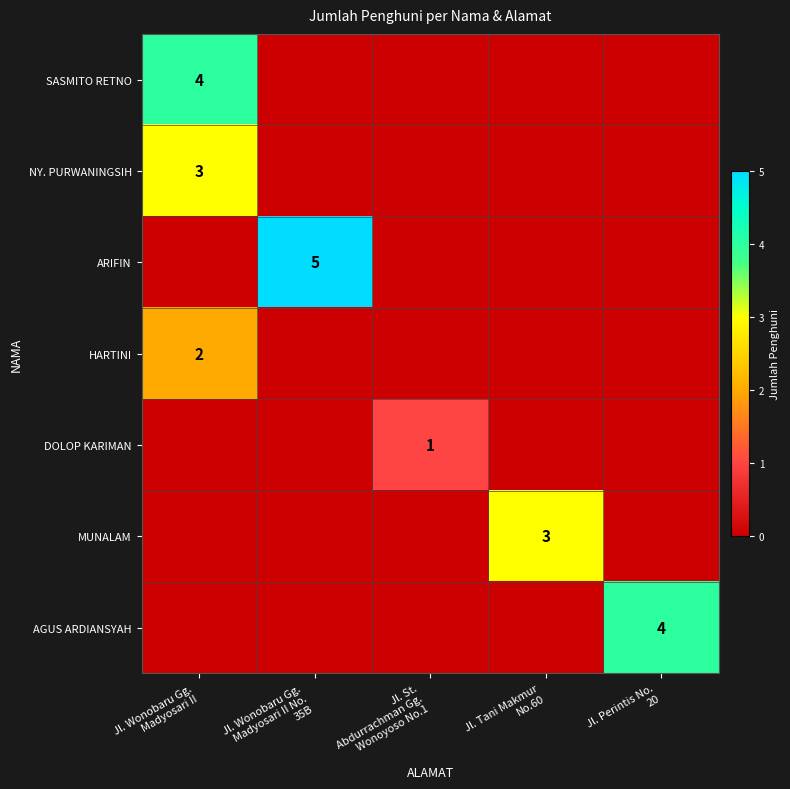

At which category does the chart reach its peak across all series?

Jl. Wonobaru Gg.
Madyosari II No.
35B